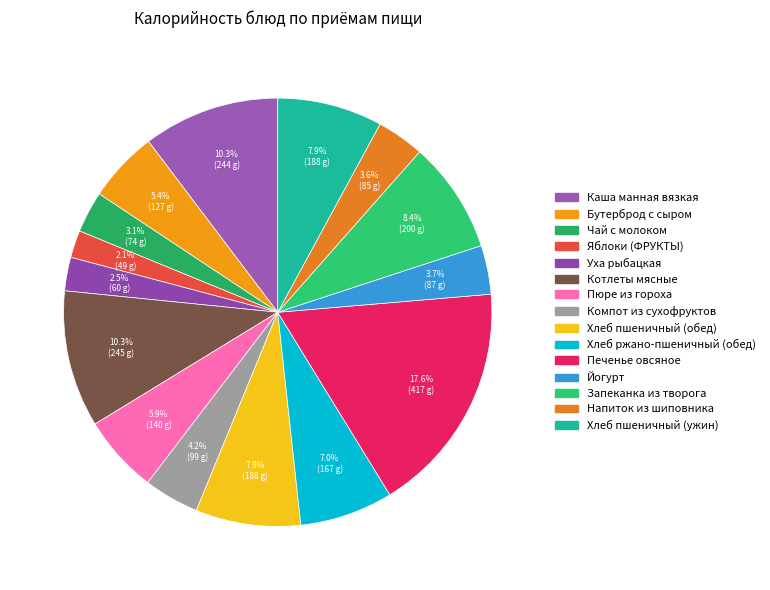

Does any single category account for the majority?

No